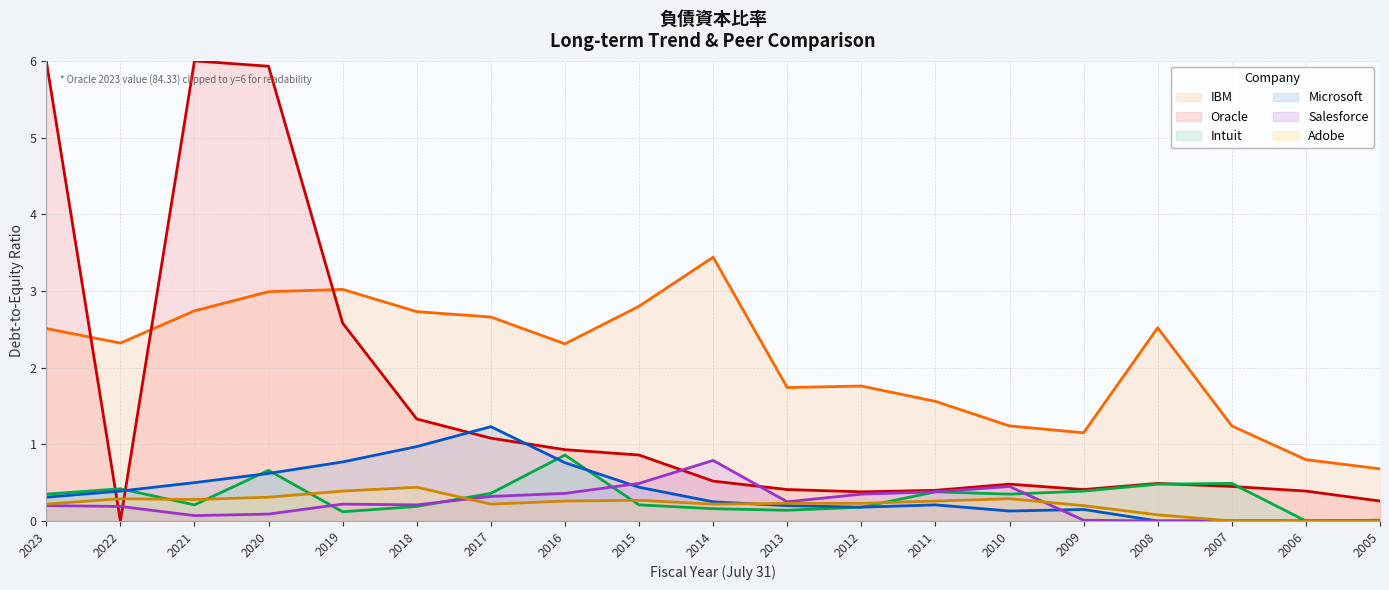

Which series has the largest total across all categories?

IBM